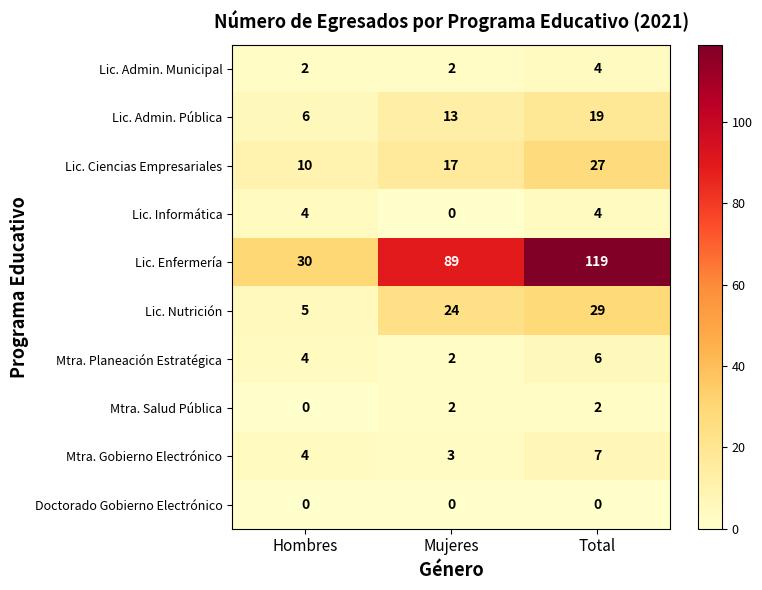

What is the difference between the highest and lowest values at Total?

119